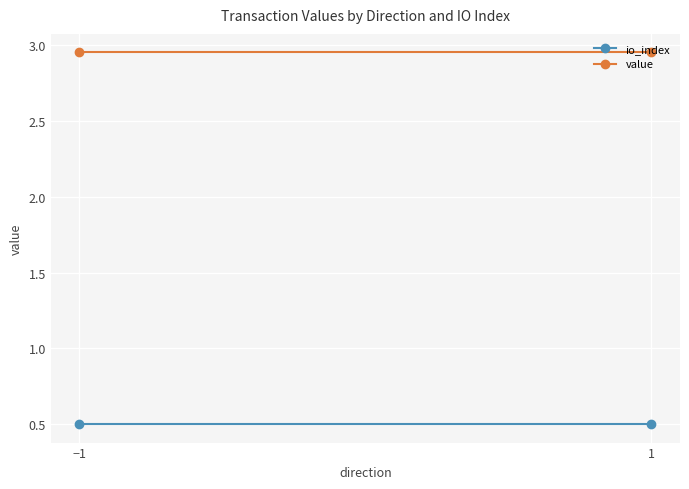

What position from the right is 1?

1